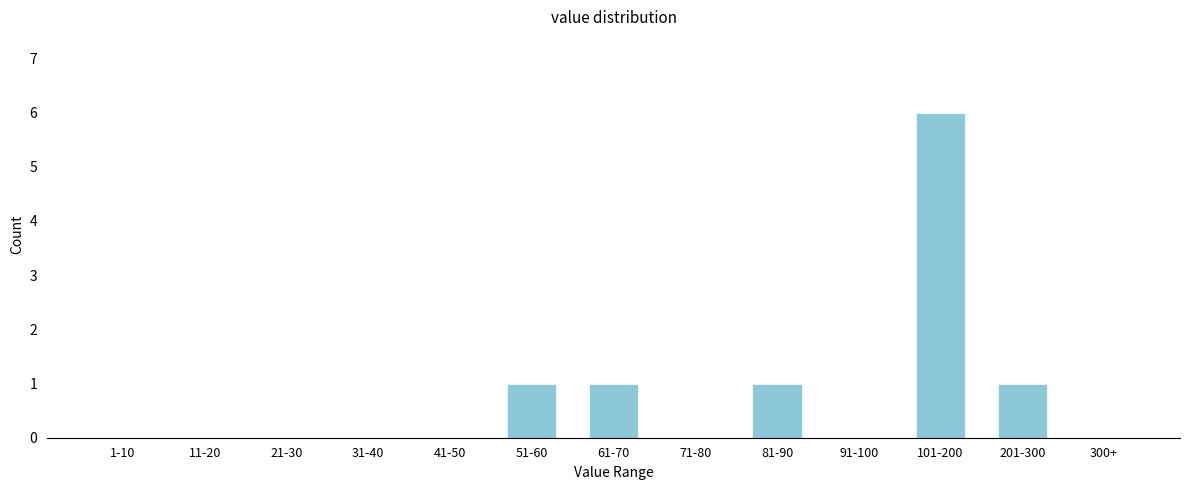

Reading left to right, list all the values displayed in this chart.

1-10=0	11-20=0	21-30=0	31-40=0	41-50=0	51-60=1	61-70=1	71-80=0	81-90=1	91-100=0	101-200=6	201-300=1	300+=0